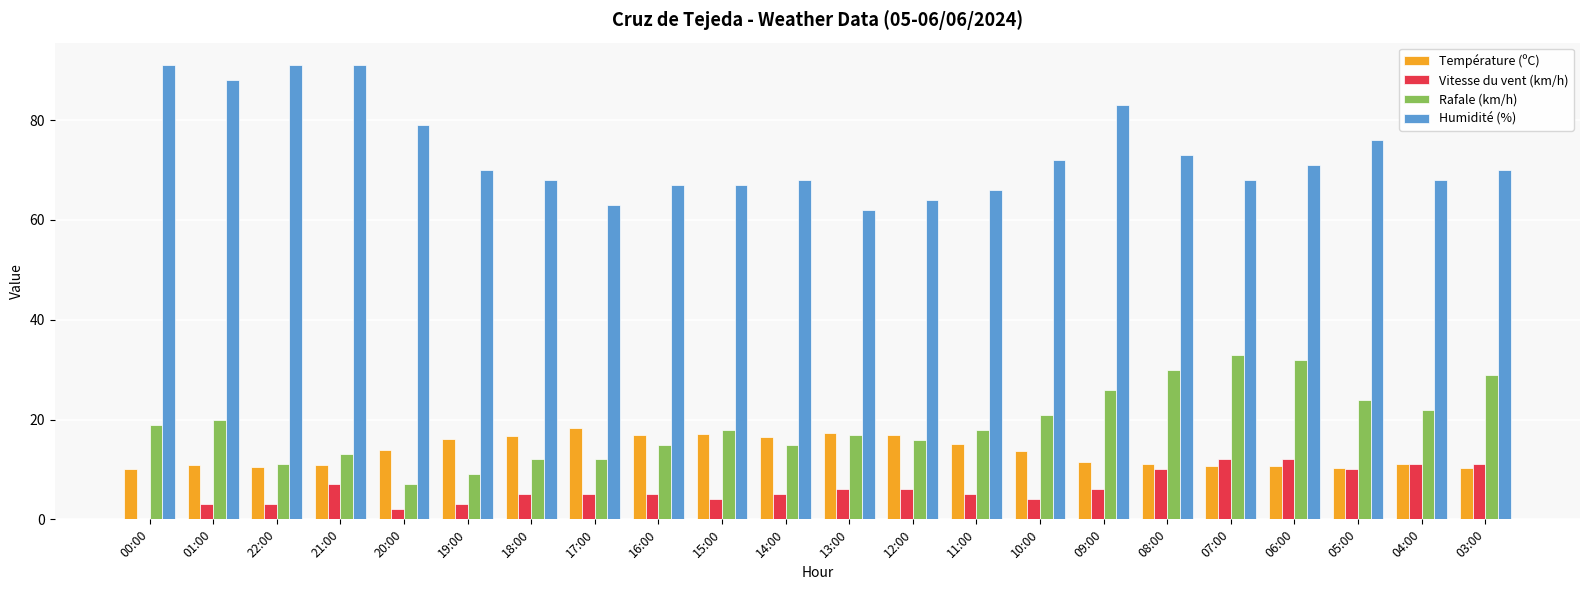

The Température (ºC) series shows 6.7 at 18:00. True or false?

False